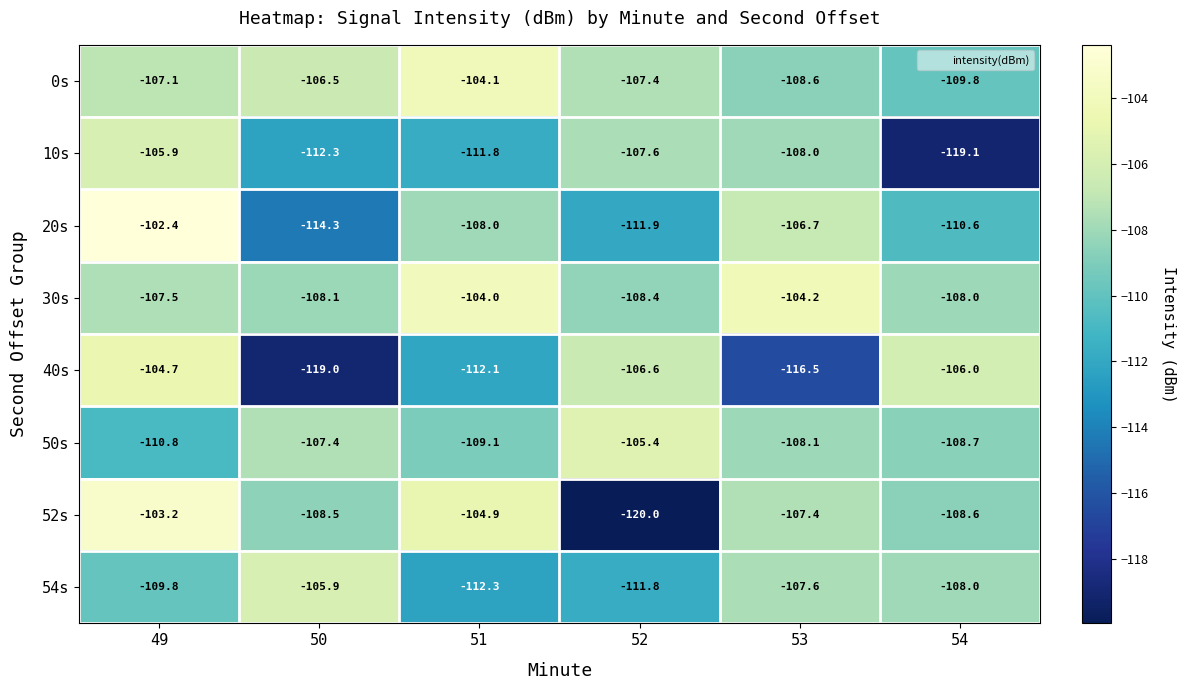

At which category is the sum across all series the highest?

49